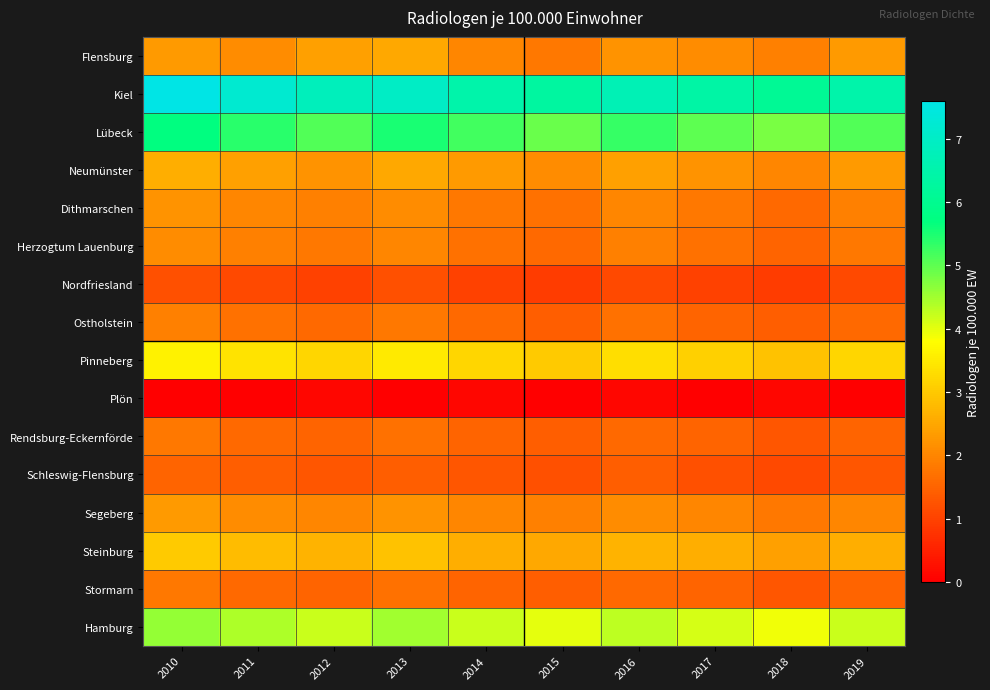

What is the total value across all series at 2012?

39.3